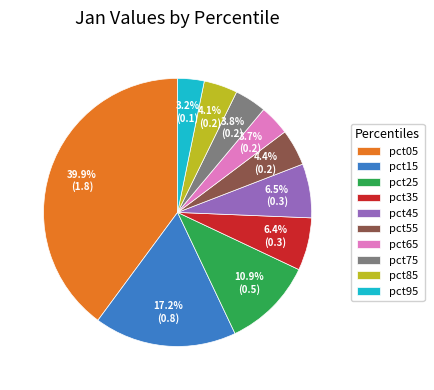

Does pct55 represent more than half of the total?

No